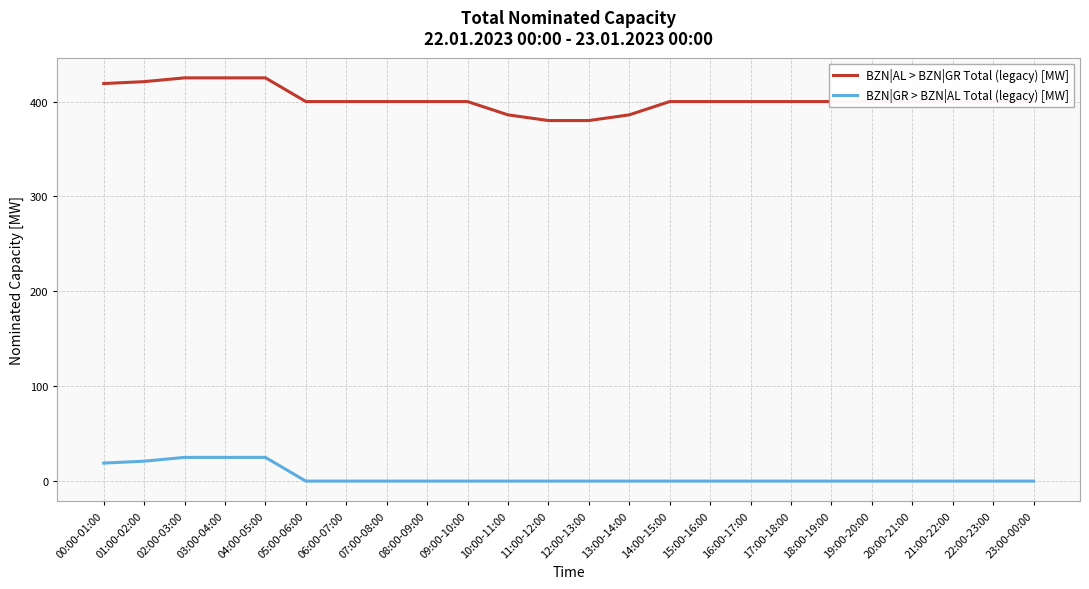

The value of BZN|GR > BZN|AL Total (legacy) [MW] at 02:00-03:00 is 25. True or false?

True